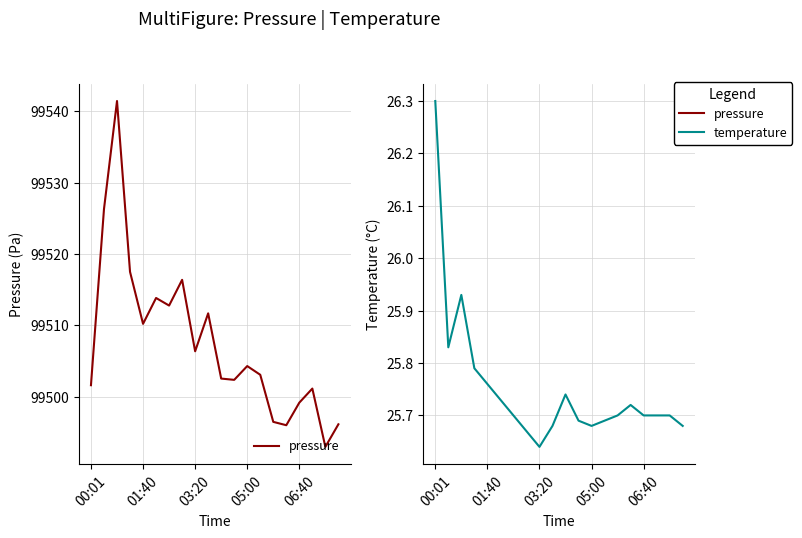

Count the number of categories in the chart.

20